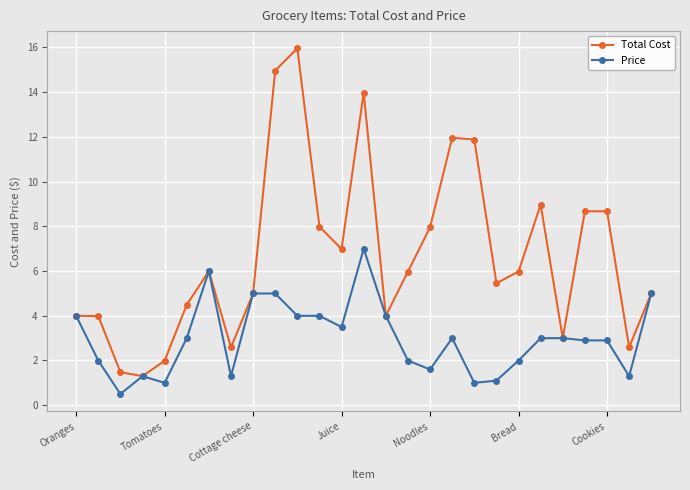

Reading right to left, list all the values displayed in this chart.

Total Cost: 5.0	2.6	8.7	8.7	3.0	9.0	6.0	5.5	11.9	12.0	8.0	6.0	4.0	14.0	7.0	8.0	16.0	15.0	5.0	2.6	6.0	4.5	2.0	1.3	1.5	4.0	4.0
Price: 5.0	1.3	2.9	2.9	3.0	3.0	2.0	1.1	1.0	3.0	1.6	2.0	4.0	7.0	3.5	4.0	4.0	5.0	5.0	1.3	6.0	3.0	1.0	1.3	0.5	2.0	4.0